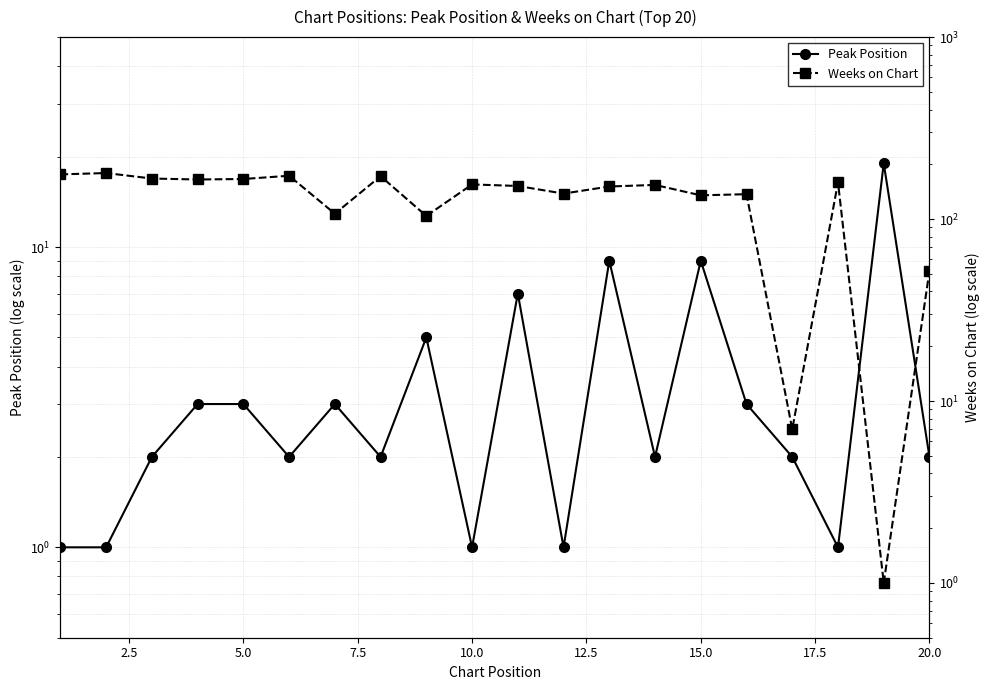

In Peak Position, how many points are lower than both neighbors (excluding endpoints)?

6